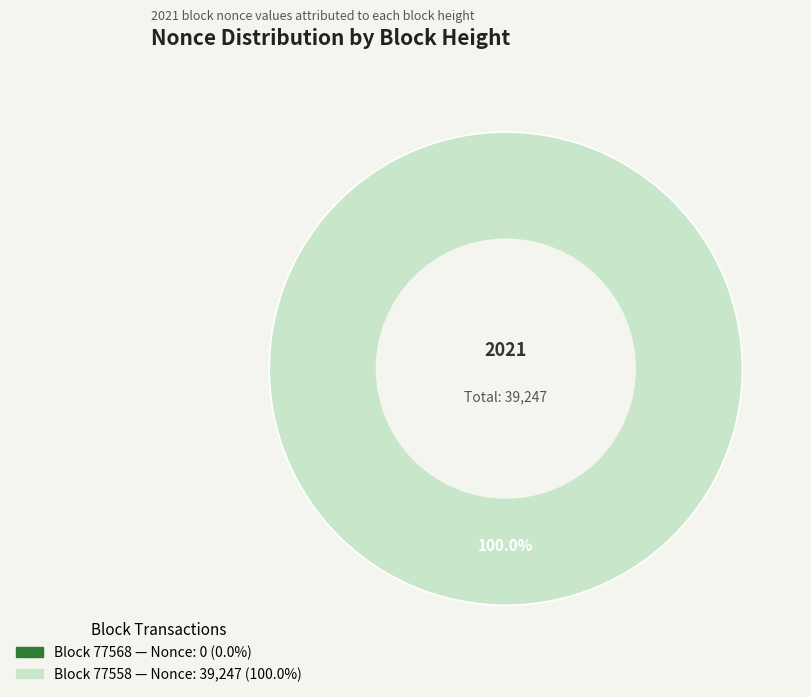

Is there any slice that represents more than half of the pie?

Yes